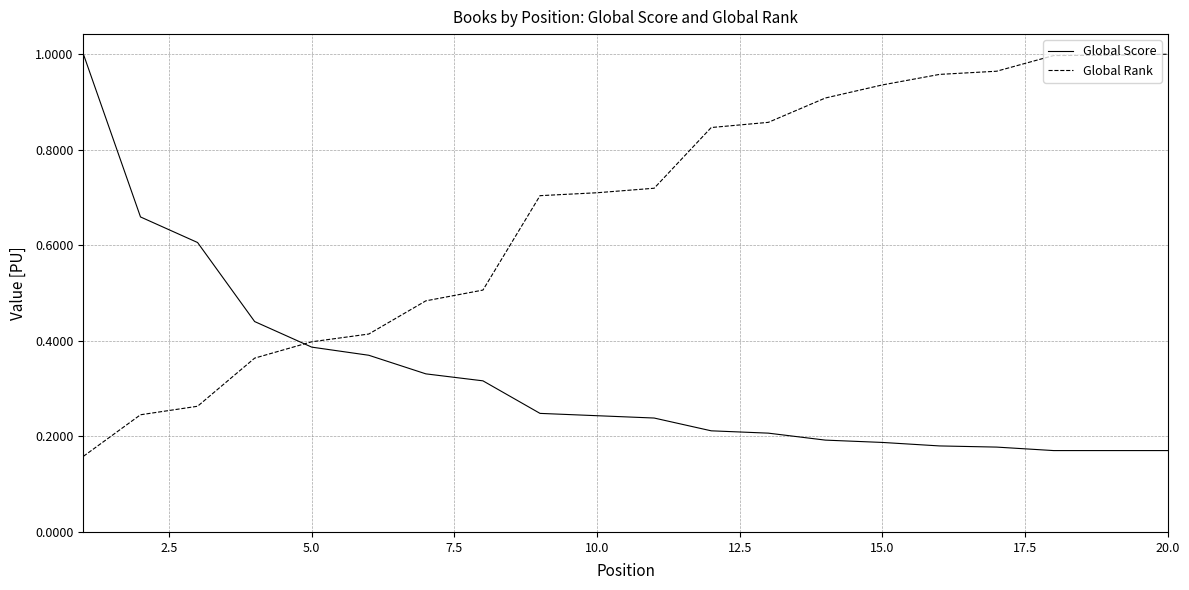

How many times do Global Rank and Global Score cross each other?

1